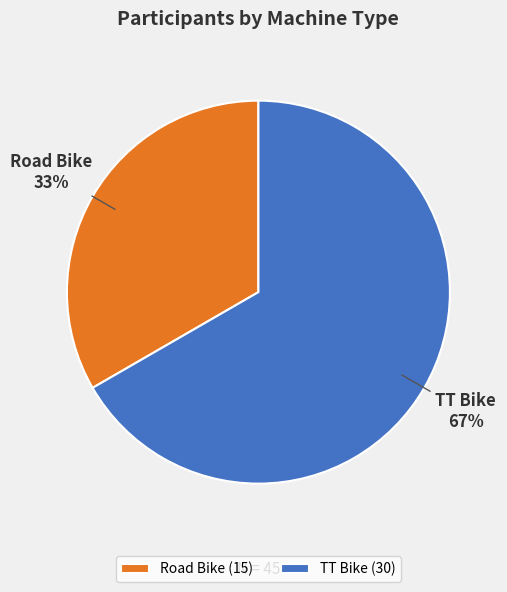

Which slice is the largest?

TT Bike